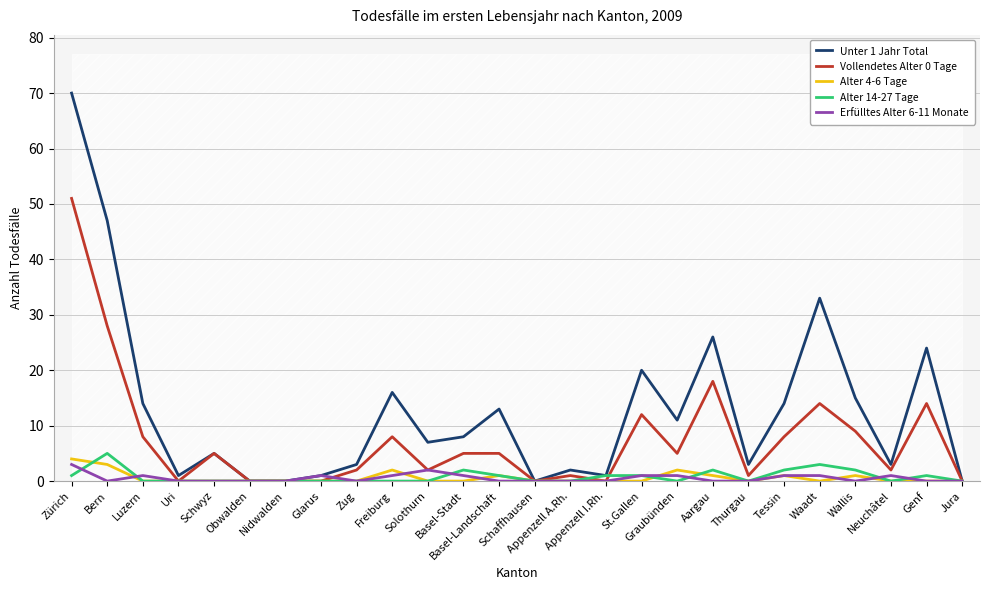

In Unter 1 Jahr Total, how many points are lower than both neighbors (excluding endpoints)?

7